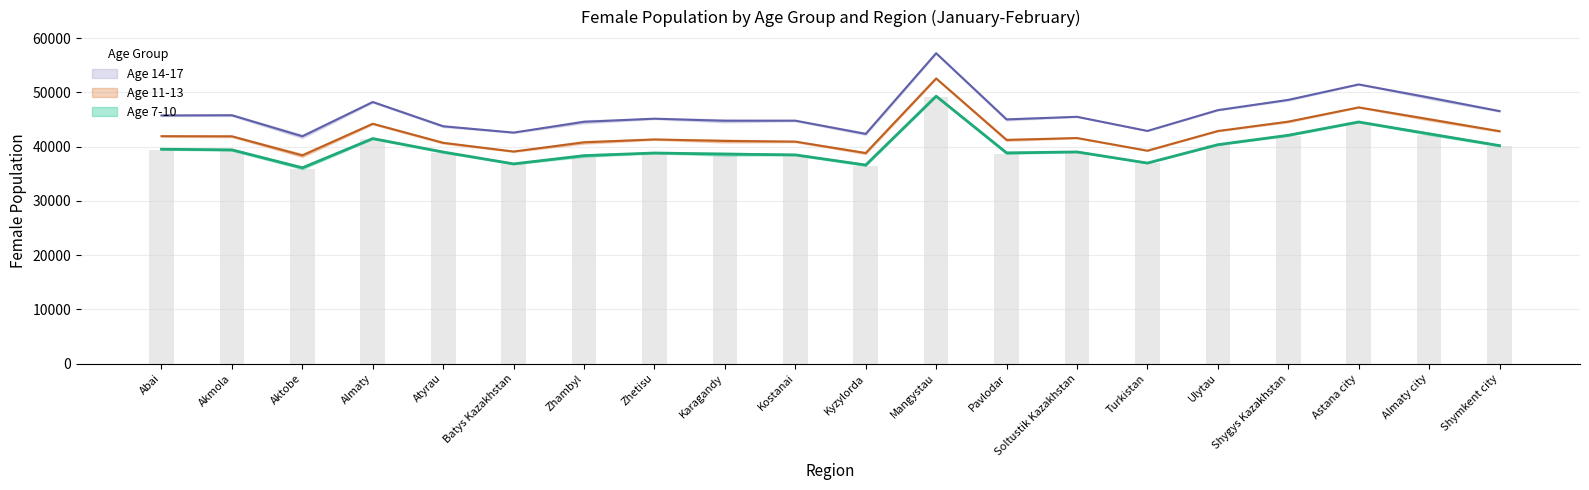

The value of Age 7-10 January at Turkistan is 59424.0. True or false?

False